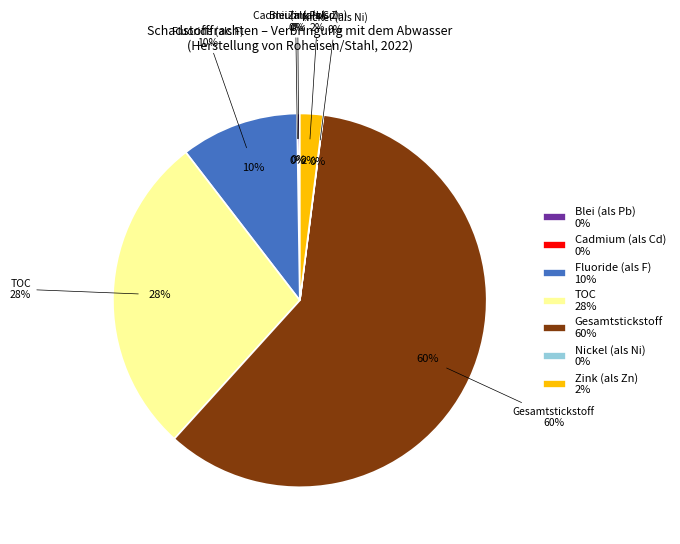

The Zink und Verbindungen (als Zn) slice represents 14% of the pie. True or false?

False